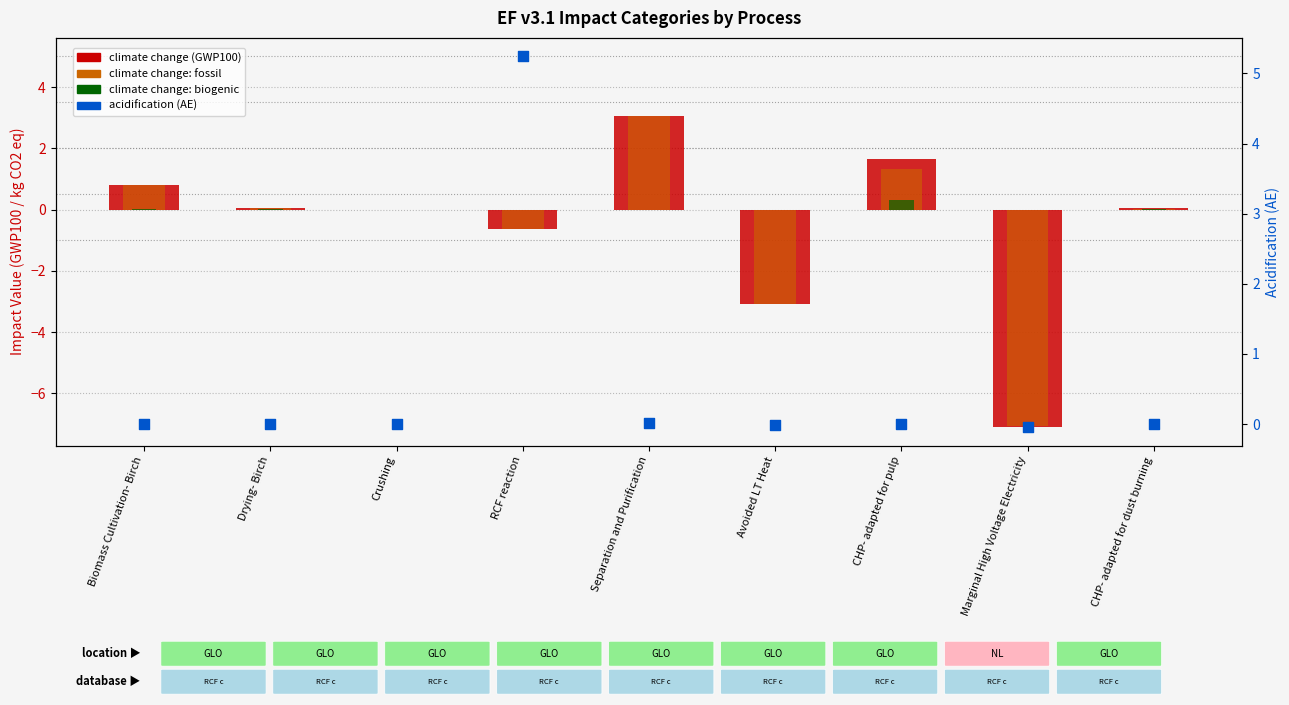

Which series has the largest total across all categories?

acidification (AE)